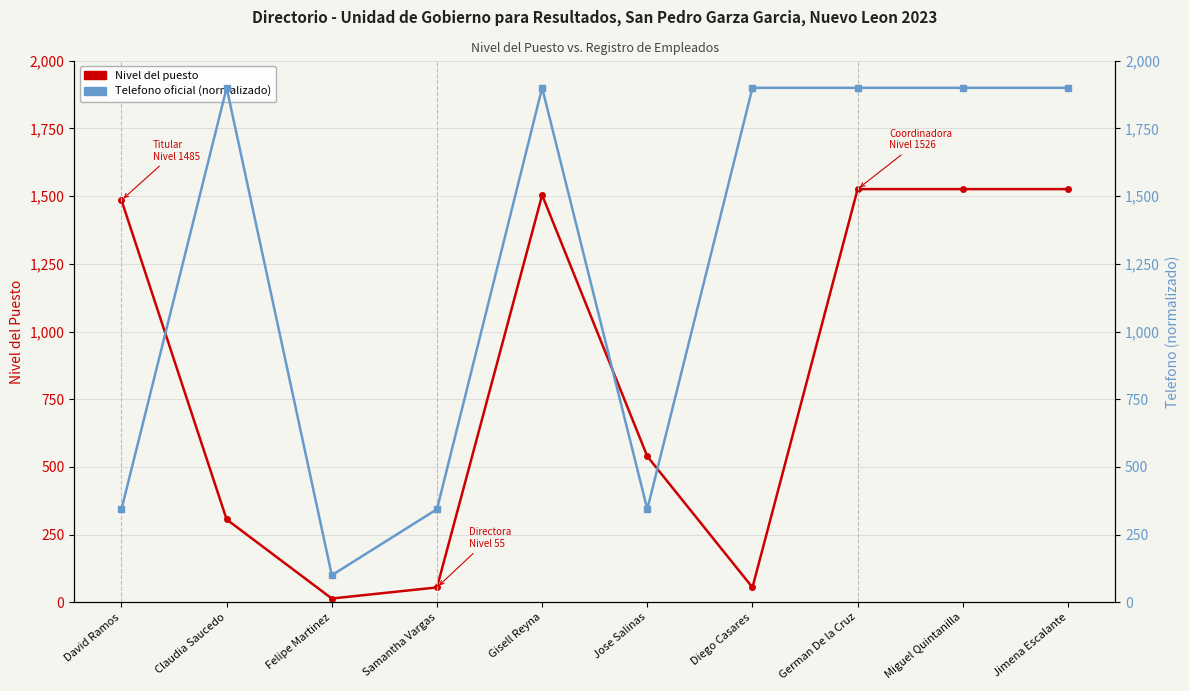

How many values in the Nivel del puesto series exceed 1485?

4